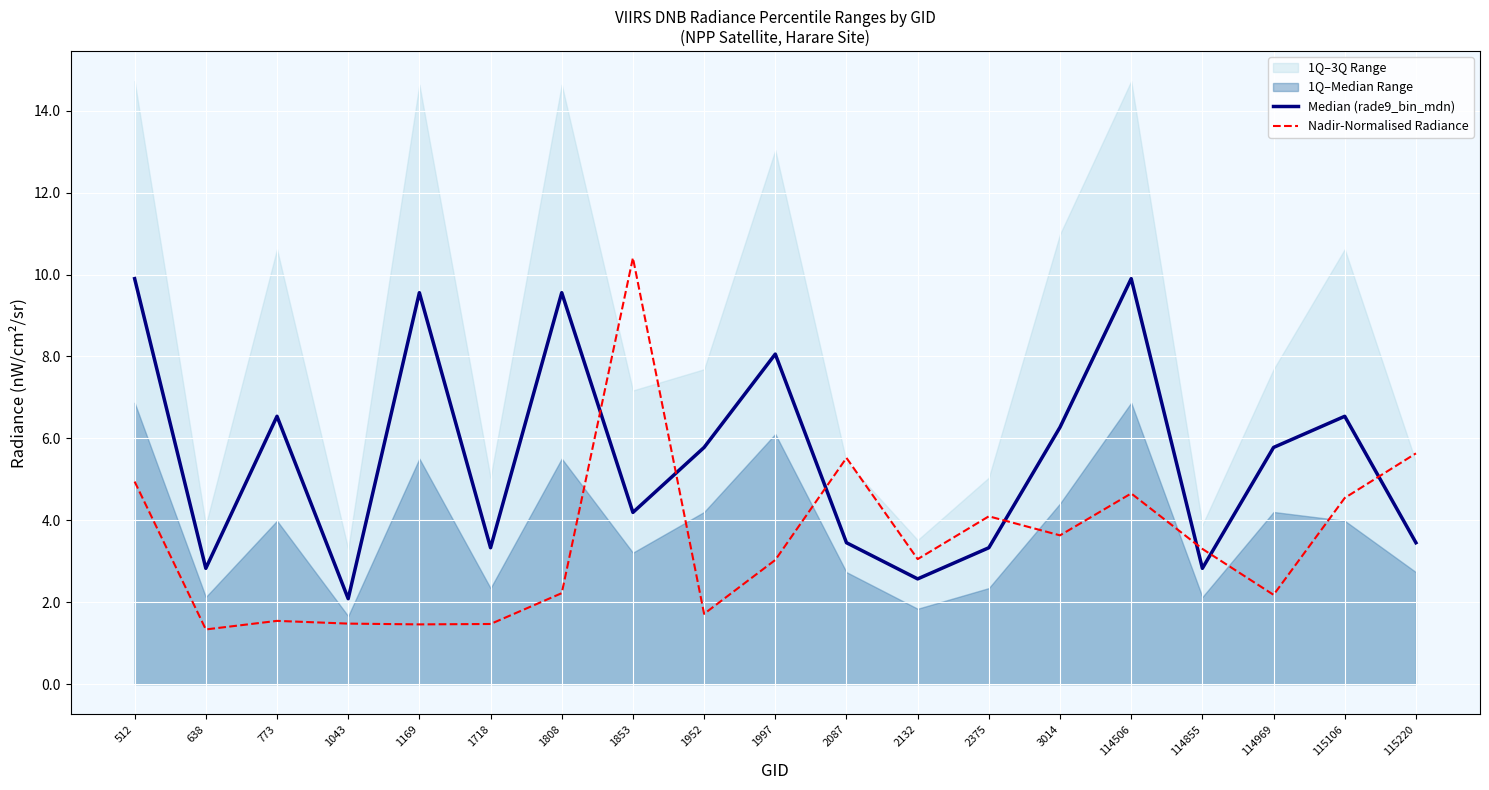

Does the chart display data point markers on the line(s)?

No